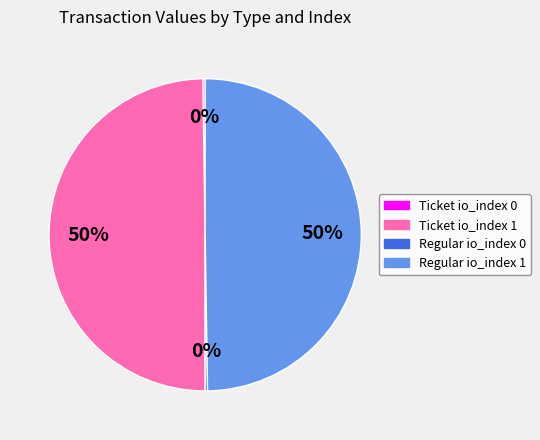

To the nearest percent, what percentage of the pie is Regular io_index 1?

50%